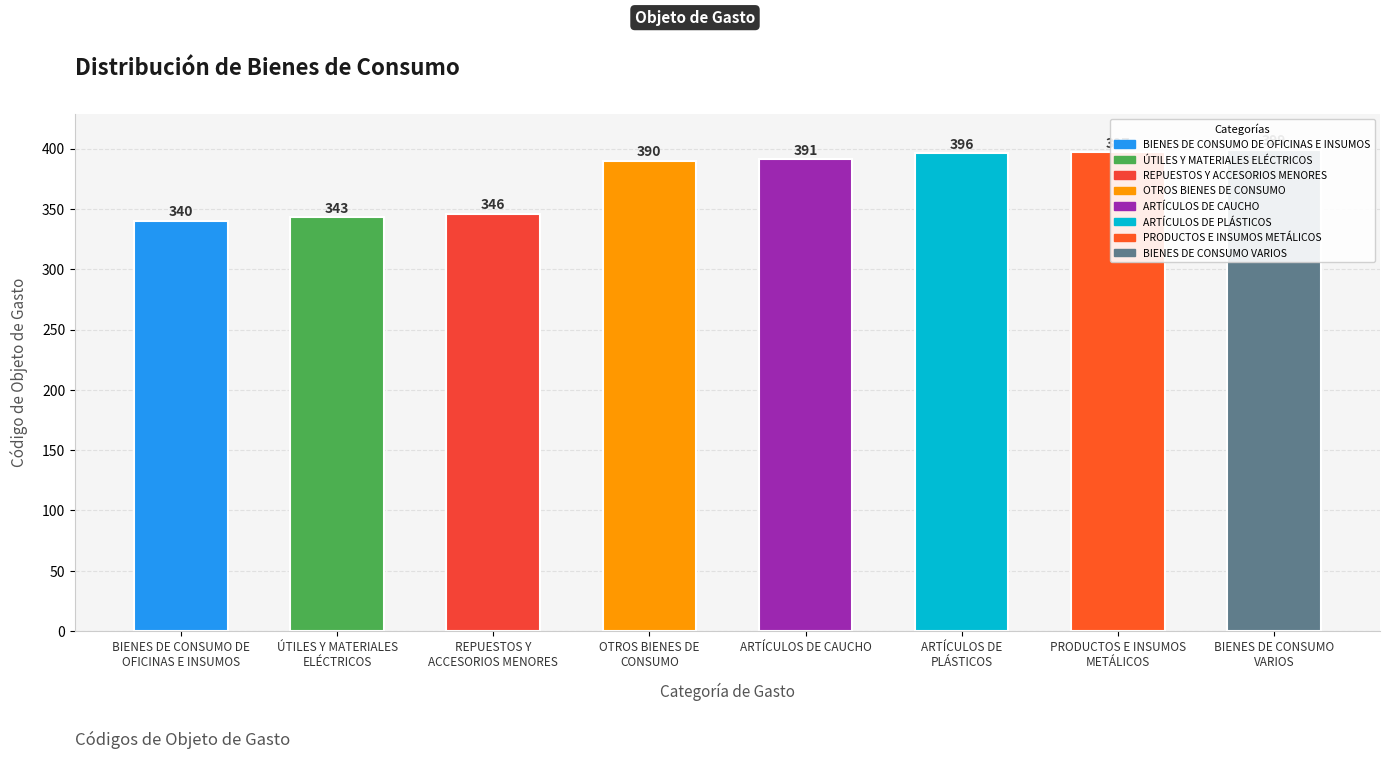

Approximately how many times larger is the value at OTROS BIENES DE
CONSUMO compared to REPUESTOS Y
ACCESORIOS MENORES?

1.1